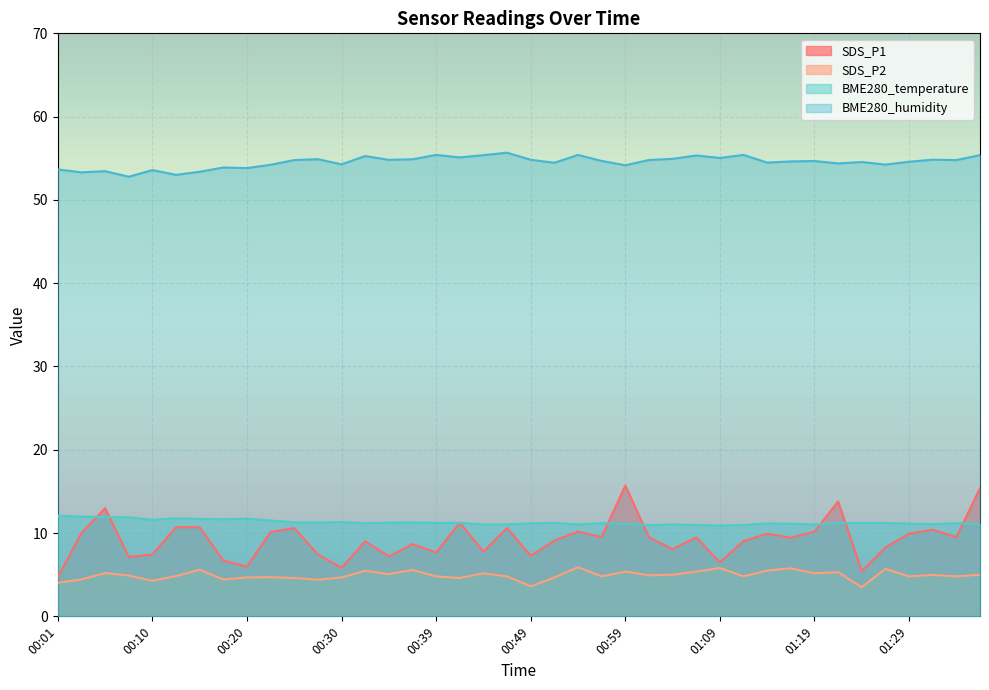

Which has a higher value, 00:54 or 00:06?

00:06